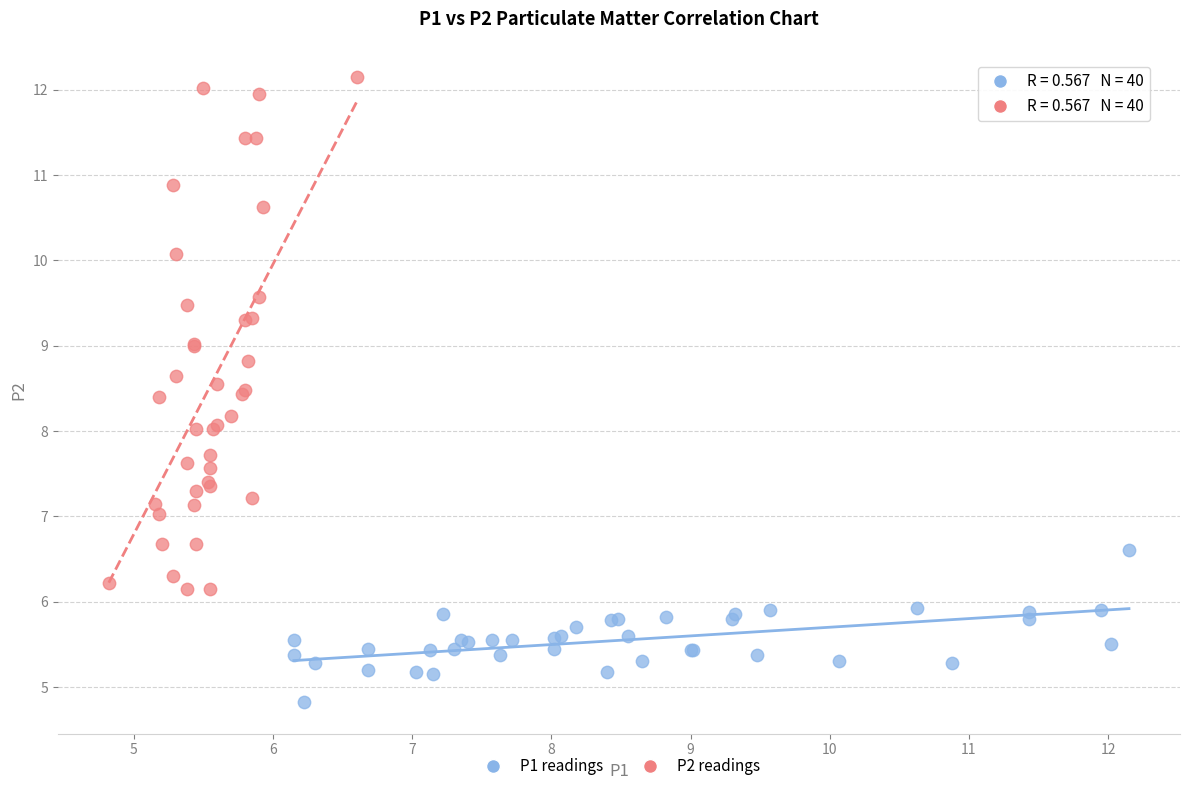

What are all the series names shown in the legend?

P1 readings, P2 readings